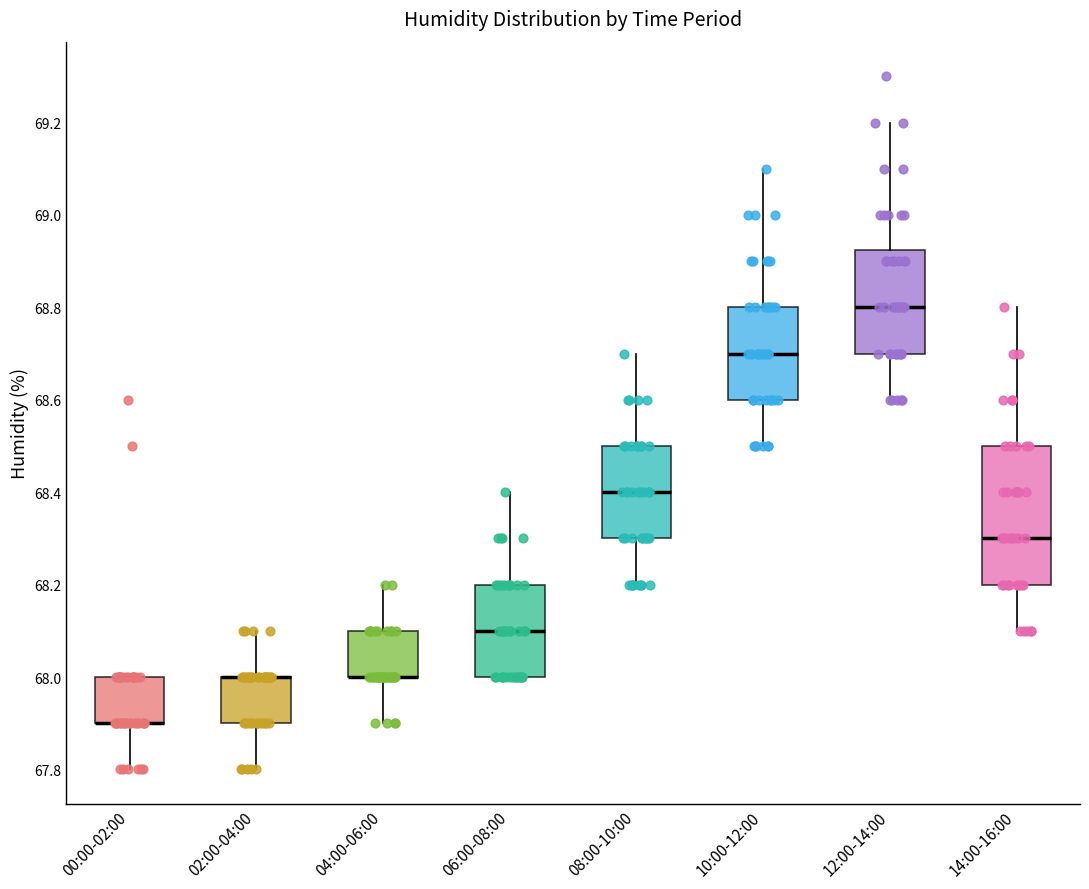

Where is the upper edge of the box for 14:00-16:00 on the y-axis? The values are not printed on the chart, so give them approximately, as read against the axis.

68.50